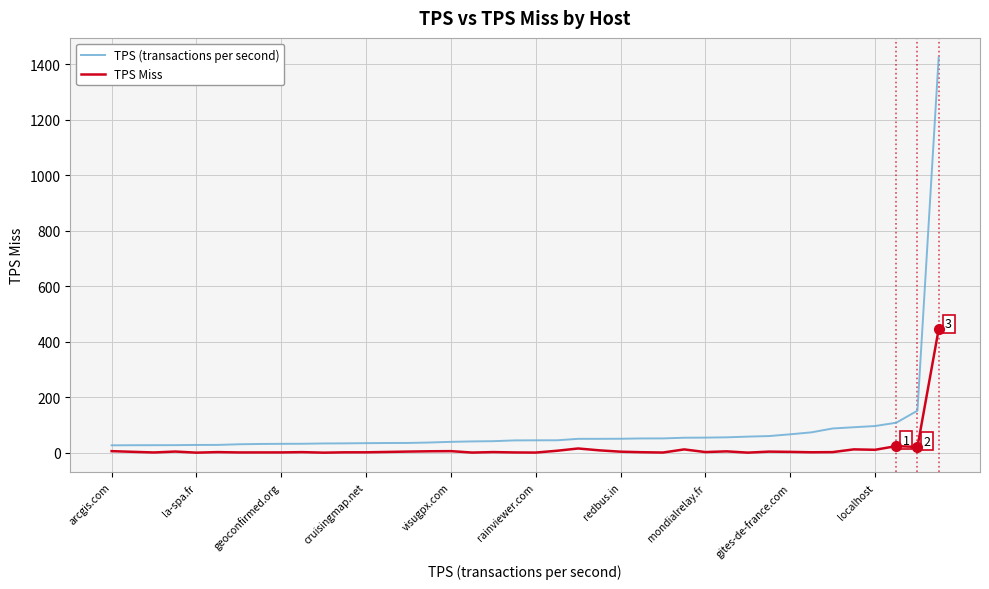

Which series has the largest total across all categories?

TPS (transactions per second)